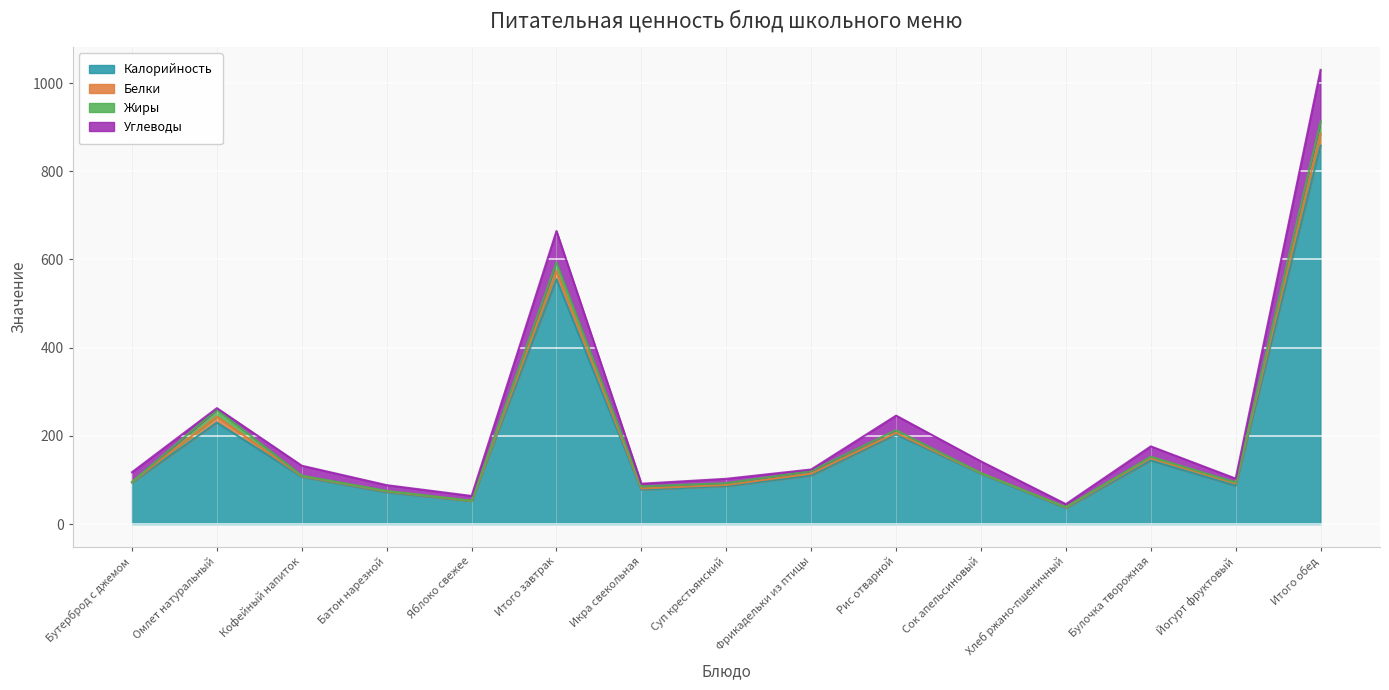

At which label does Калорийность reach its minimum?

Хлеб ржано-пшеничный